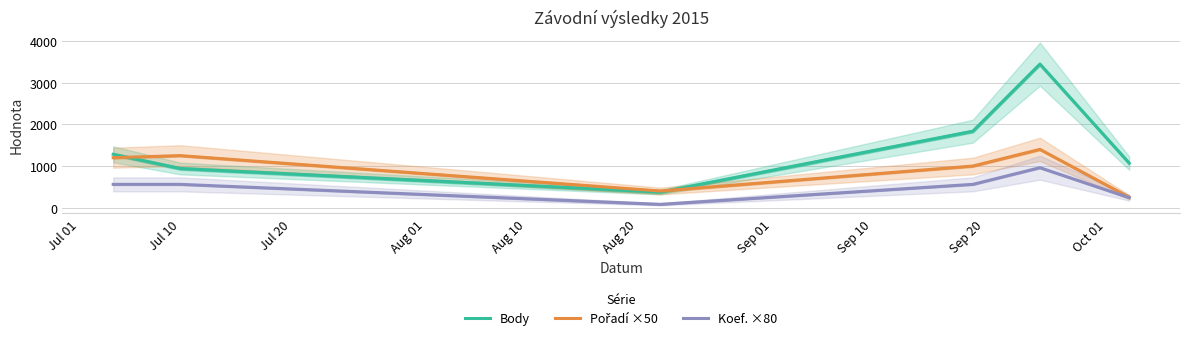

What is the highest value of the Body series?

3448